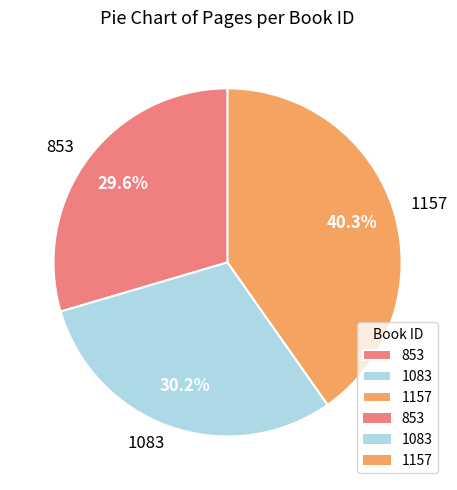

To the nearest percent, what is the average slice percentage?

33%